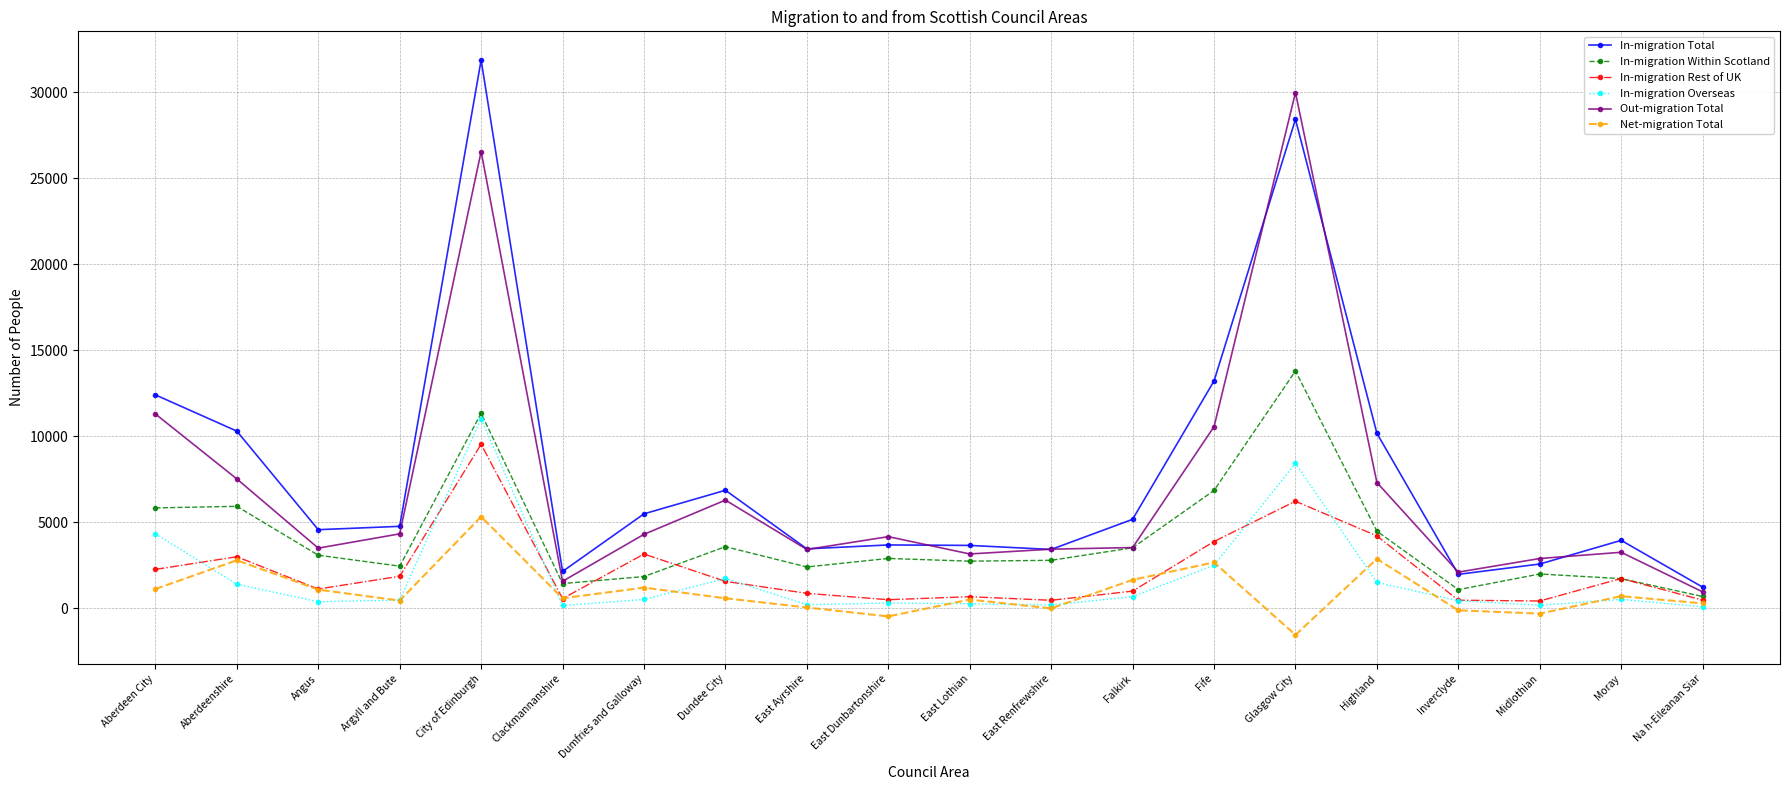

True or false: In-migration Total has more than 1 interior local peaks.

True